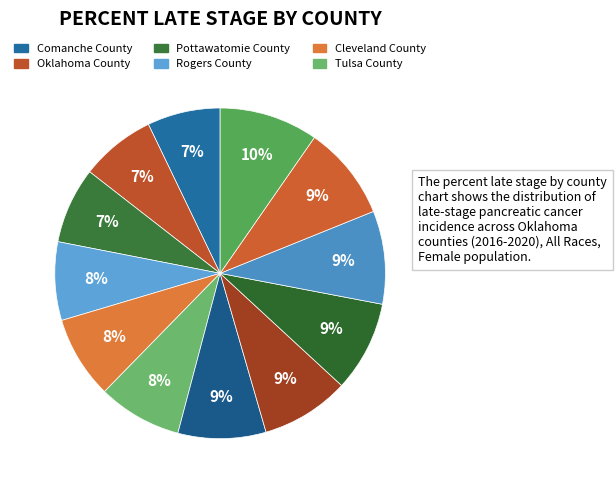

How many slices are in this pie chart?

12